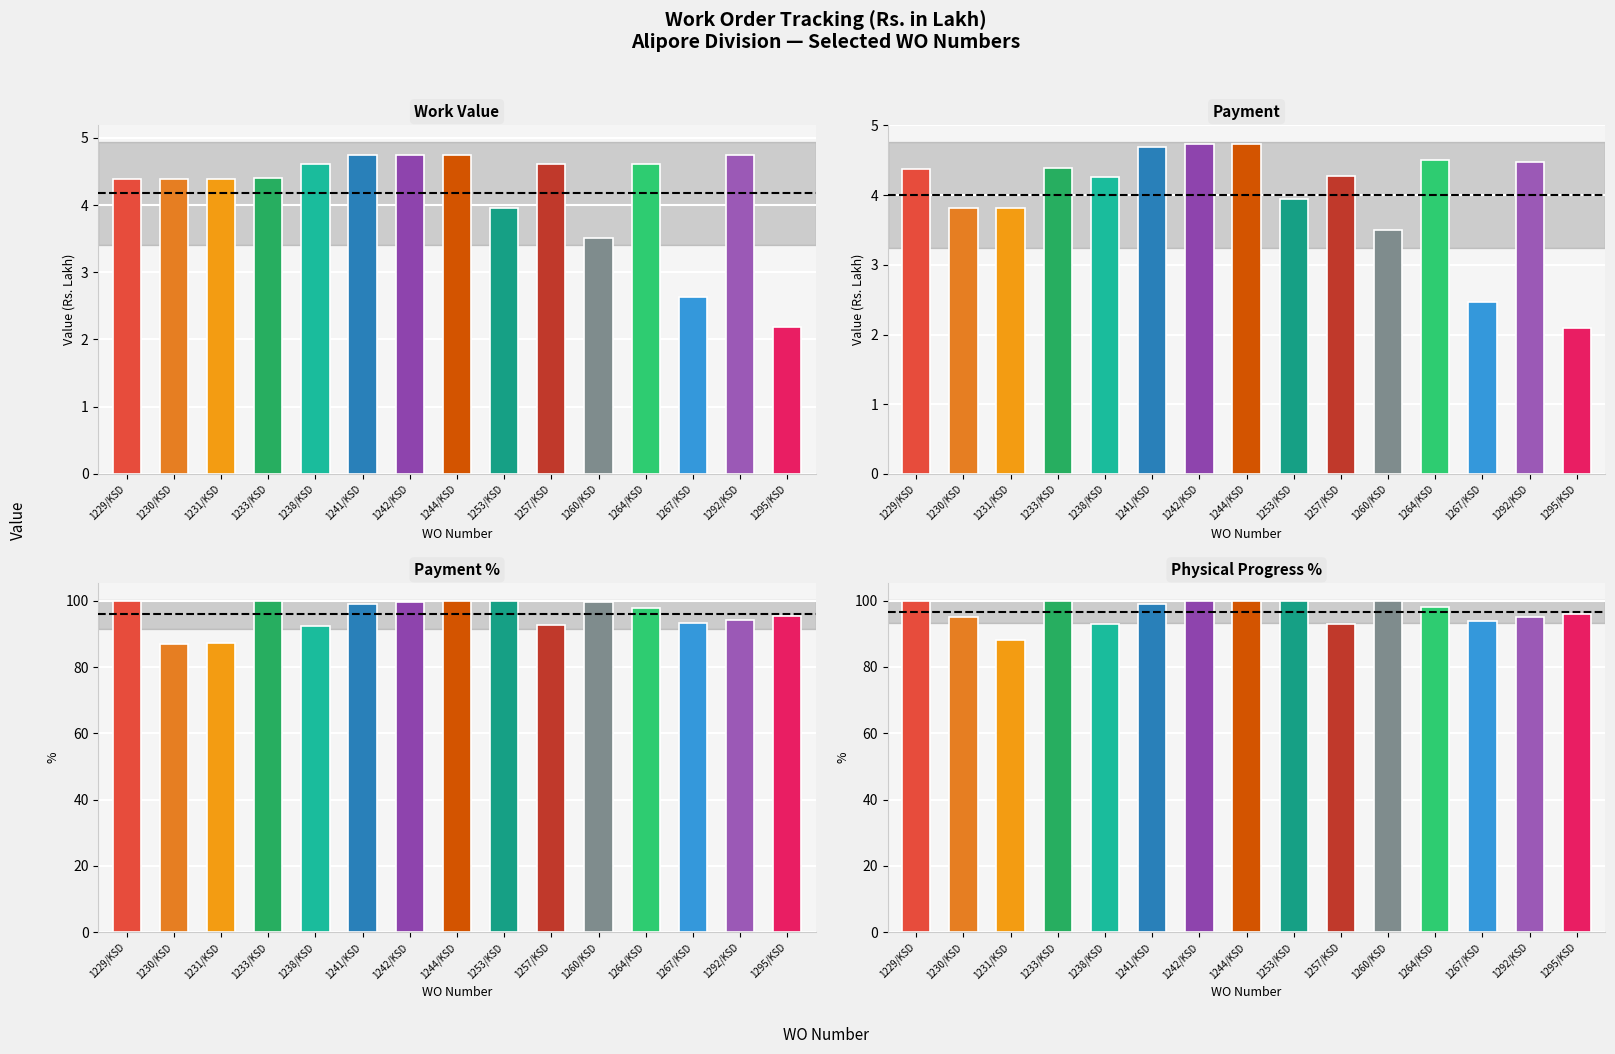

What is the minimum value for Payment?

2.1